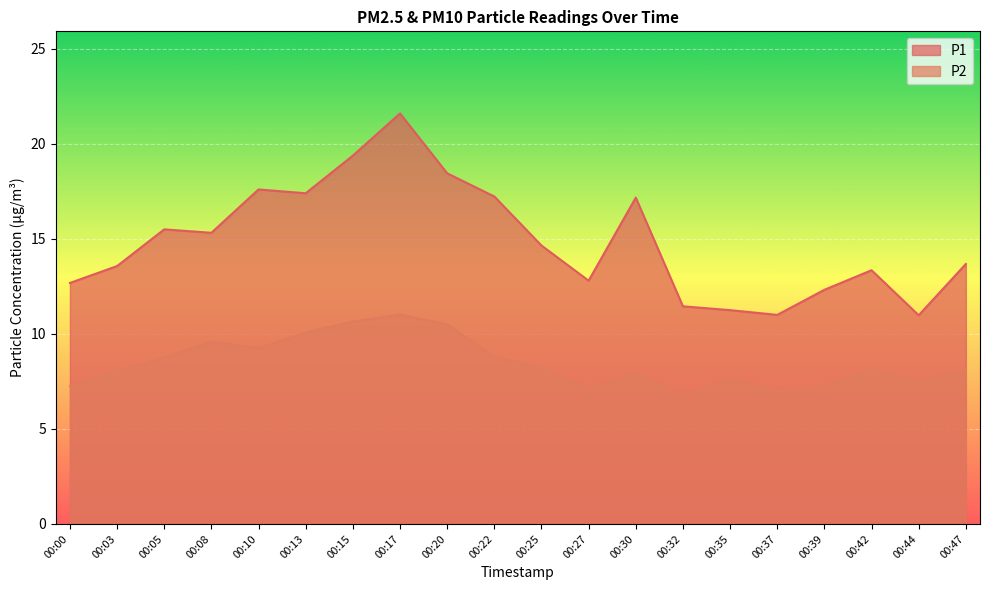

Where does the P2 series first go above 8?

00:03